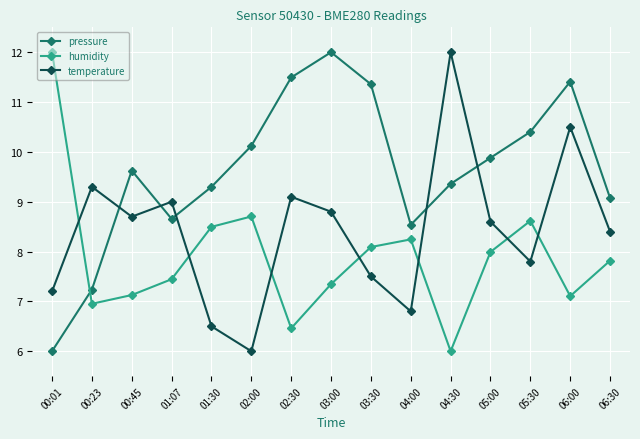

What is the spread (max minus min) of values at 01:07?

1.6